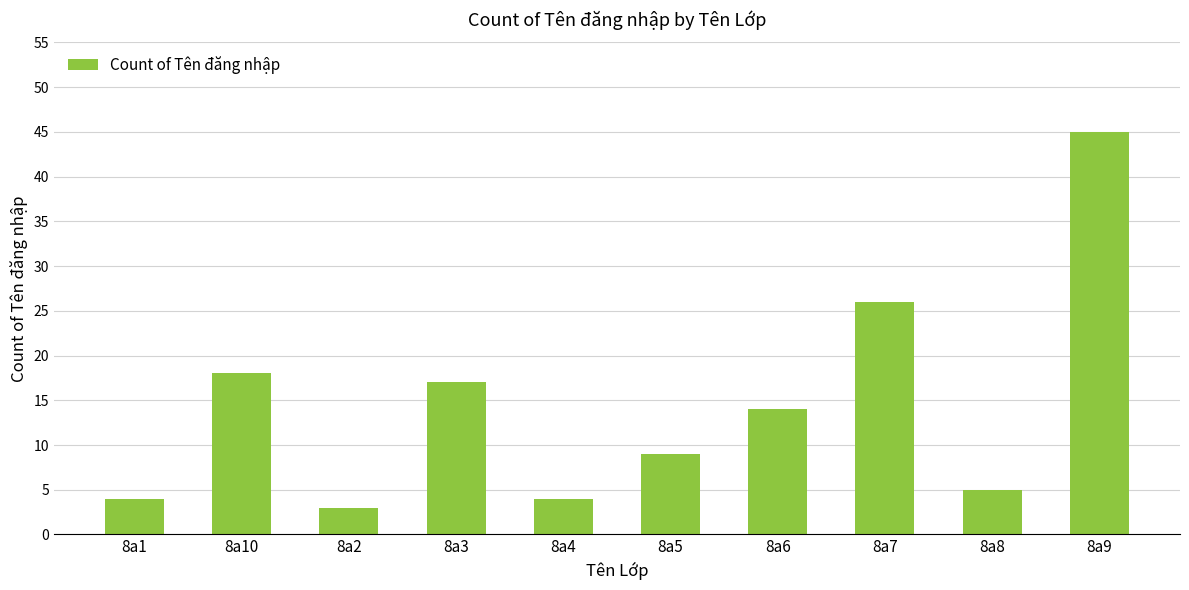

What is the minimum value shown in the chart?

3